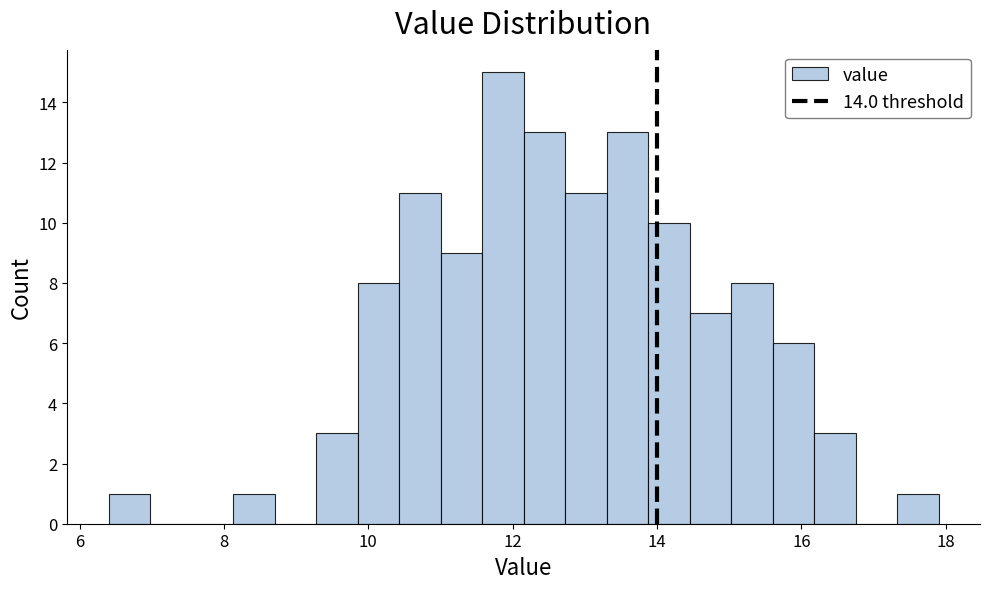

Around what value on the x-axis is the tallest bar? Give the approximate position of its centre, as read against the axis.

11.8